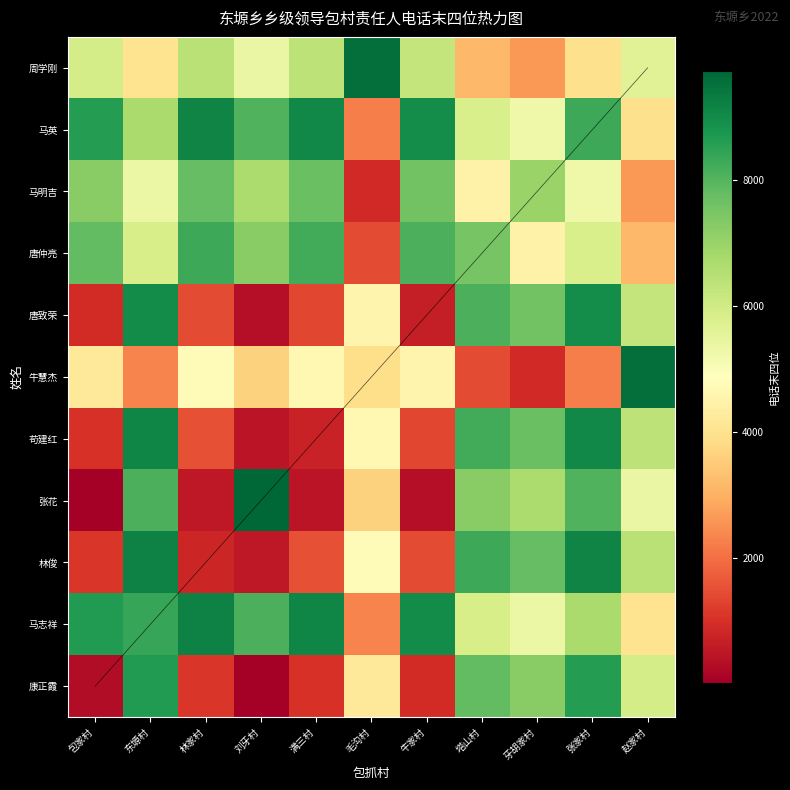

At which category is the sum across all series the highest?

东塬村